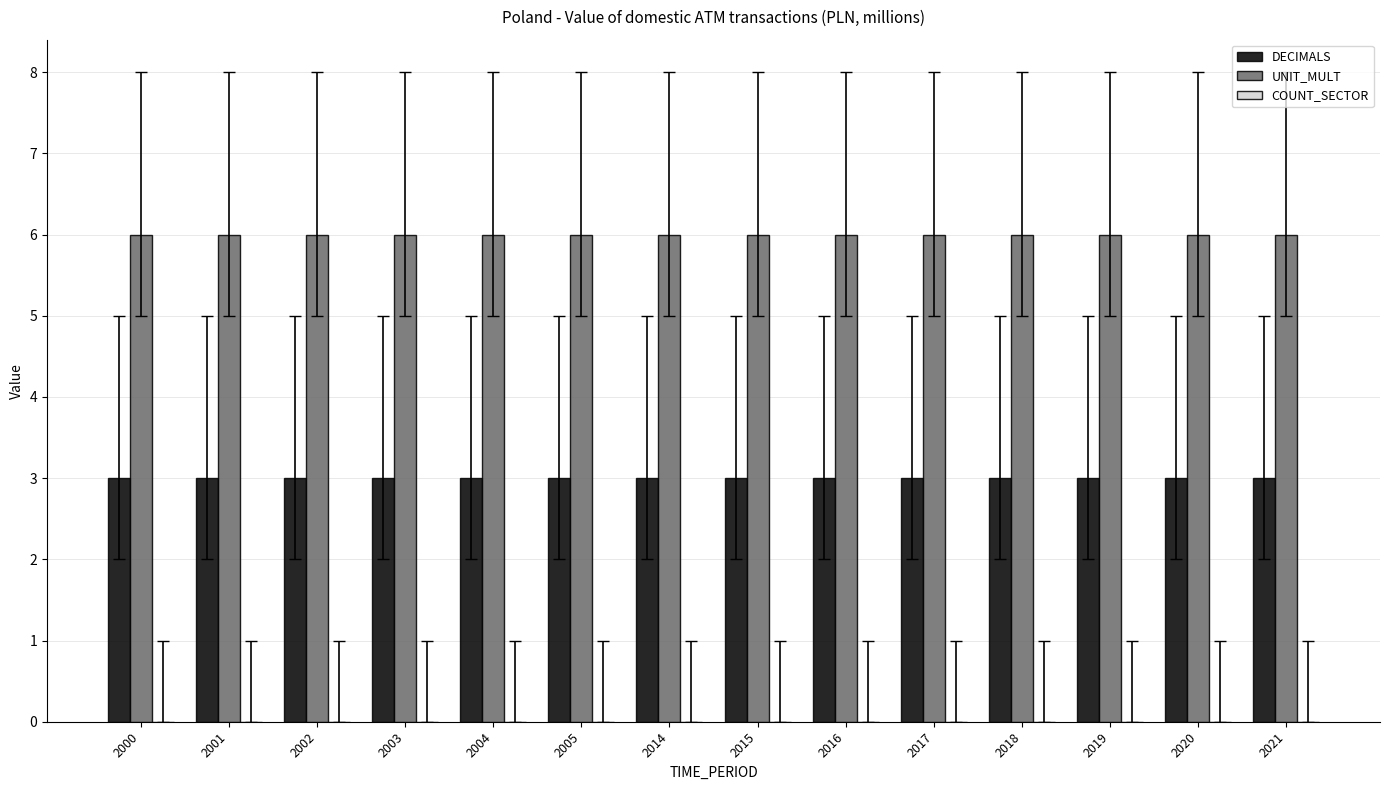

What is the total value across all series at 2021?

9